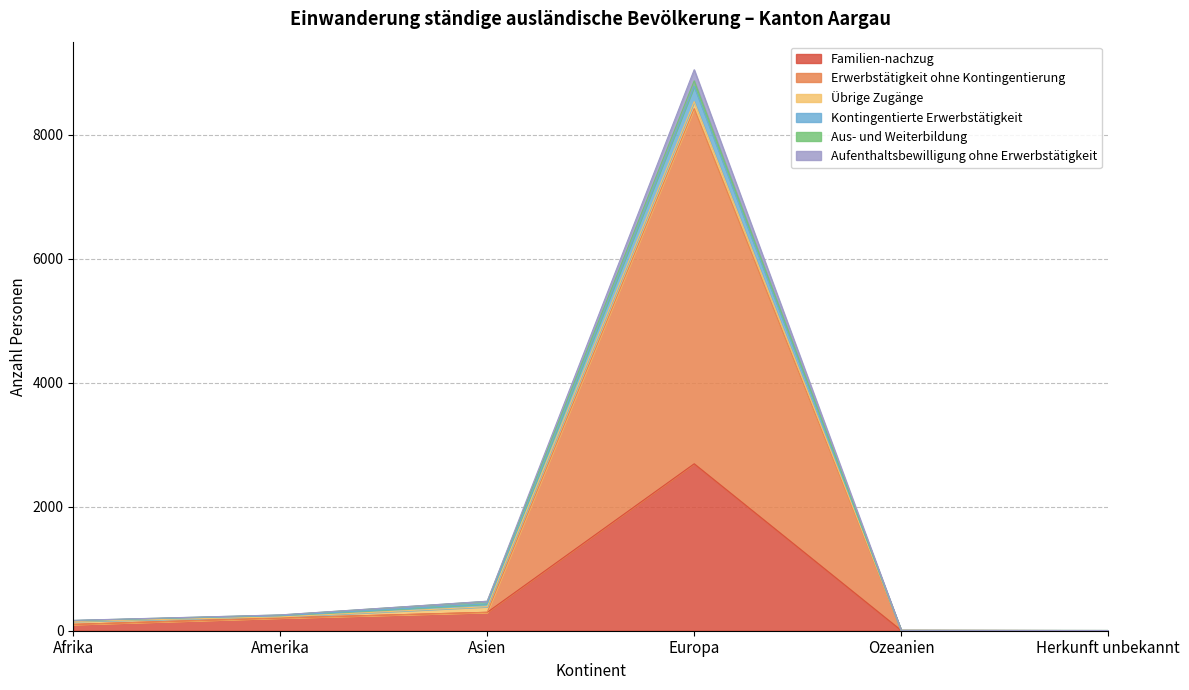

At which label does Familien-nachzug reach its peak?

Europa